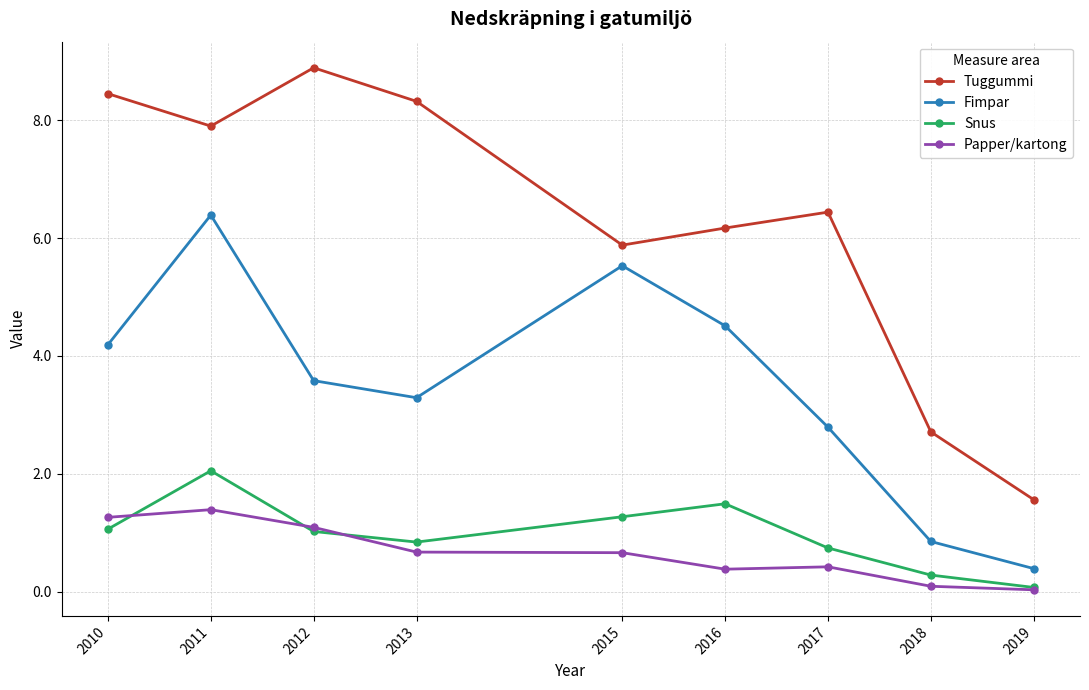

What is the approximate value of Fimpar at 2015?

5.5